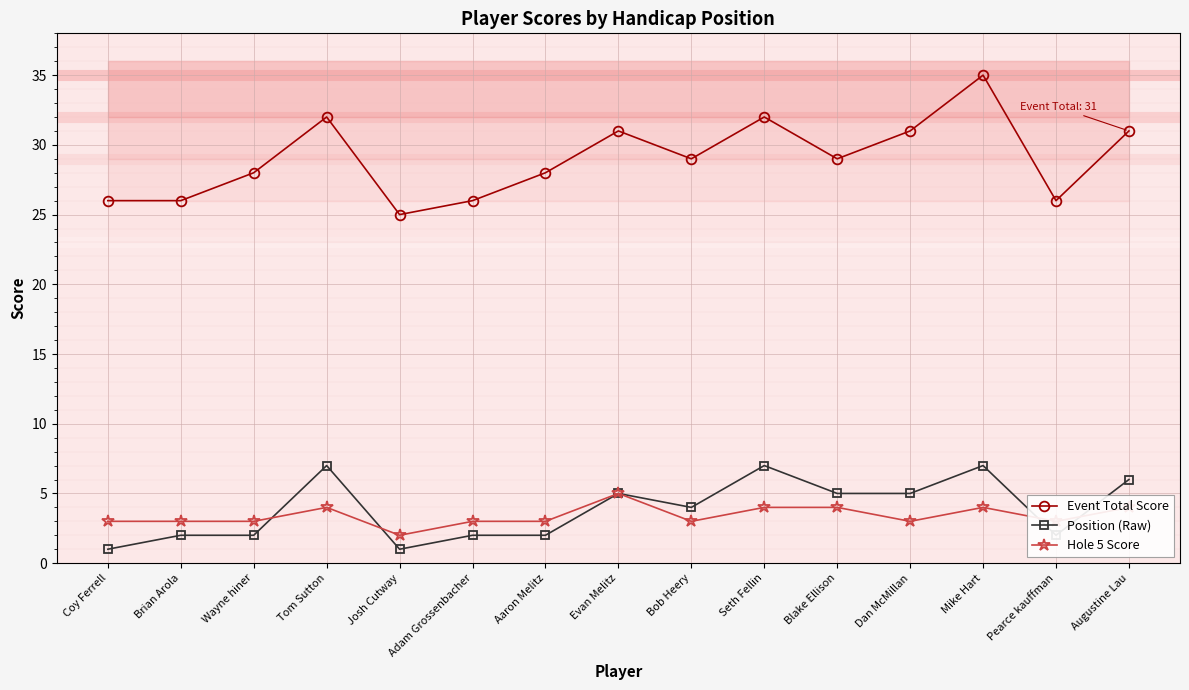

Which series has the largest range (max minus min)?

Event Total Score